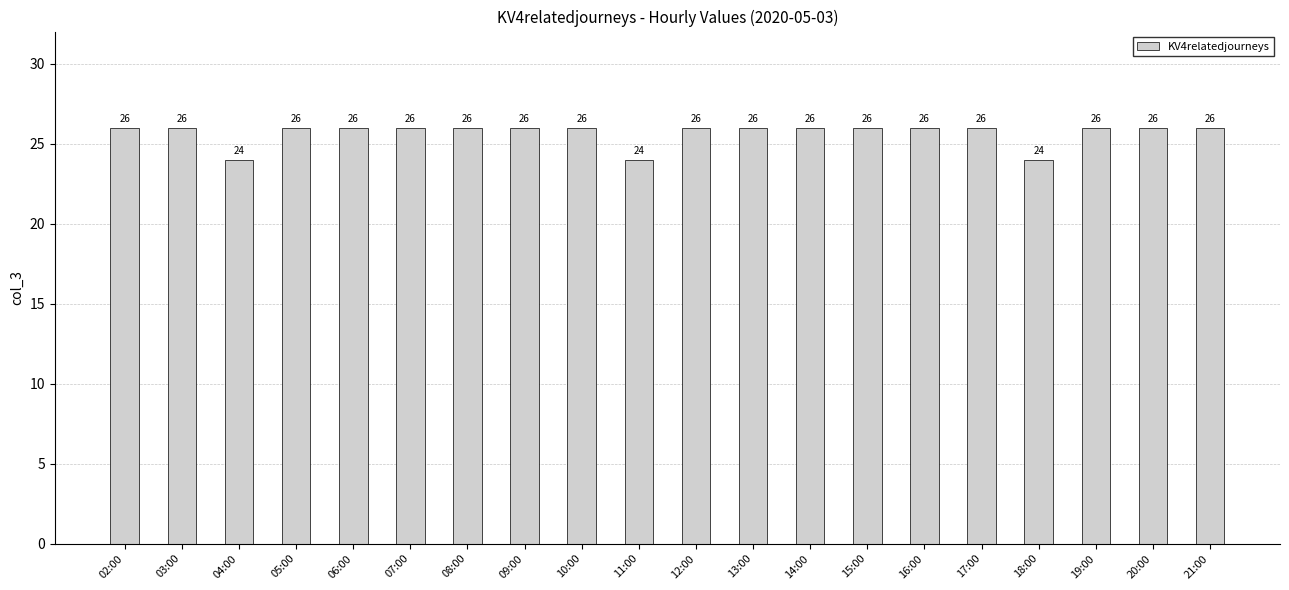

What is the sum of all values?

514